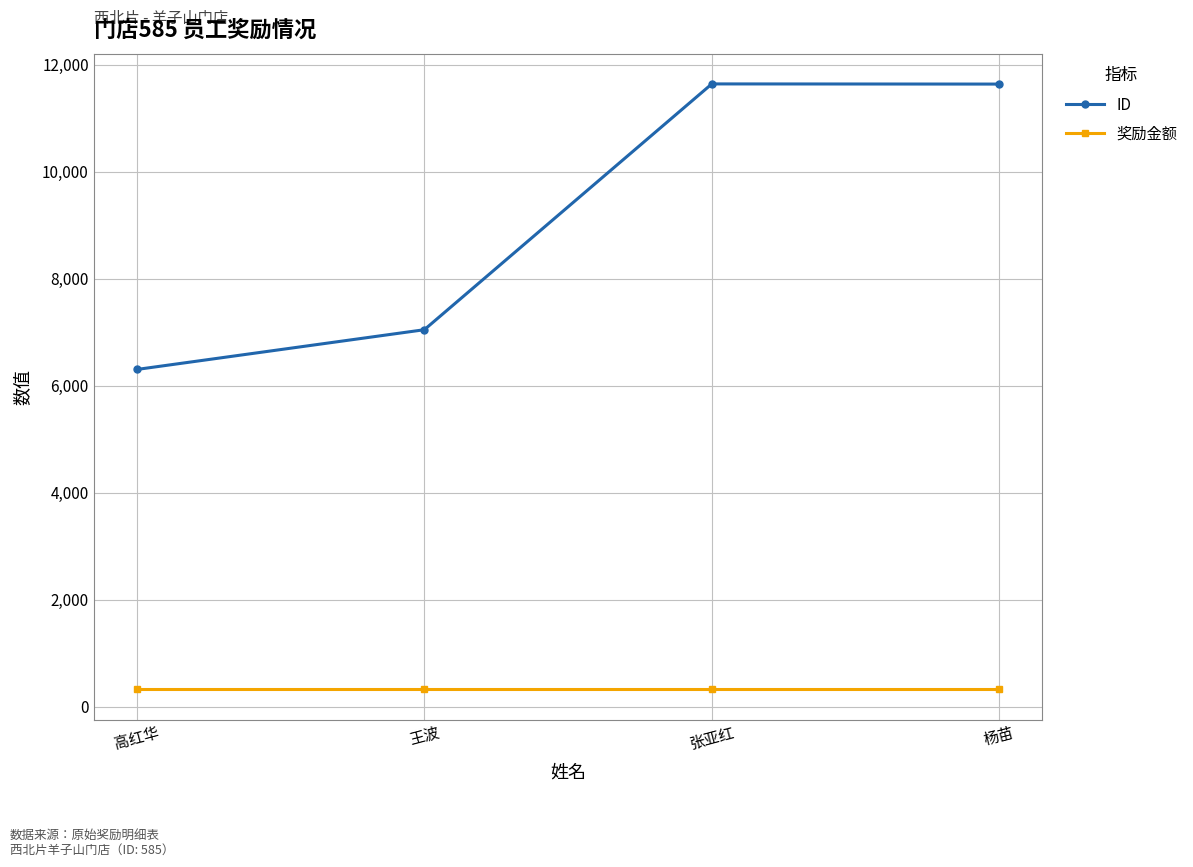

In ID, how many points are higher than both neighbors (excluding endpoints)?

1